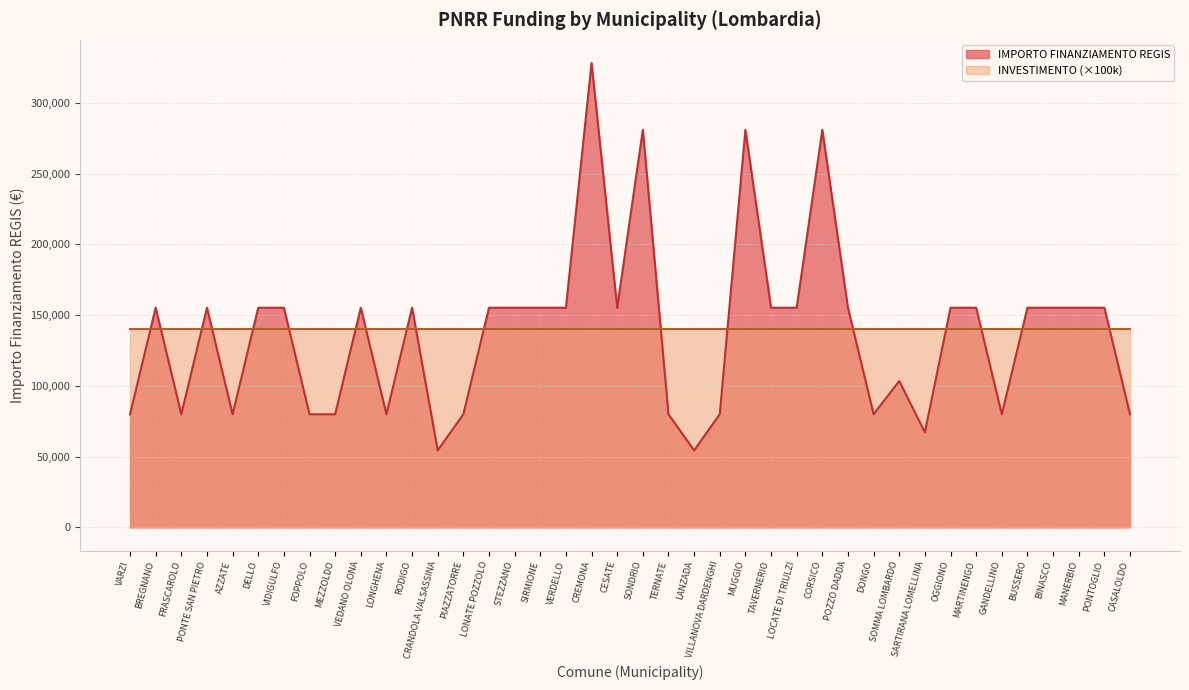

Rank the categories by value from highest to lowest.

CREMONA, SONDRIO, MUGGIO, CORSICO, BREGNANO, PONTE SAN PIETRO, DELLO, VIDIGULFO, VEDANO OLONA, RODIGO, LONATE POZZOLO, STEZZANO, SIRMIONE, VERDELLO, CESATE, TAVERNERIO, LOCATE DI TRIULZI, POZZO DADDA, OGGIONO, MARTINENGO, BUSSERO, BINASCO, MANERBIO, PONTOGLIO, SOMMA LOMBARDO, VARZI, FRASCAROLO, AZZATE, FOPPOLO, MEZZOLDO, LONGHENA, PIAZZATORRE, TERNATE, VILLANOVA DARDENGHI, DONGO, GANDELLINO, CASALOLDO, SARTIRANA LOMELLINA, CRANDOLA VALSASSINA, LANZADA